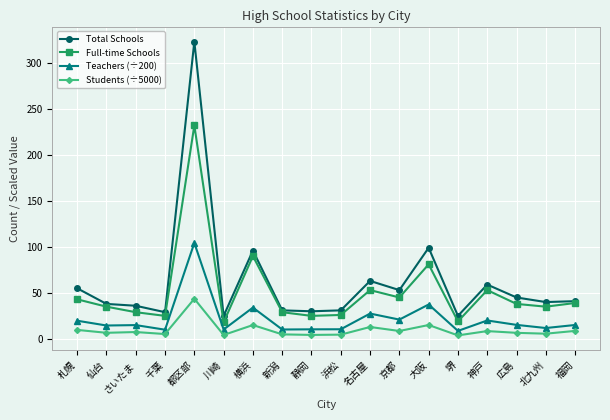

What is the value of the Students (÷5000) point at the 1st from the left?

9.8